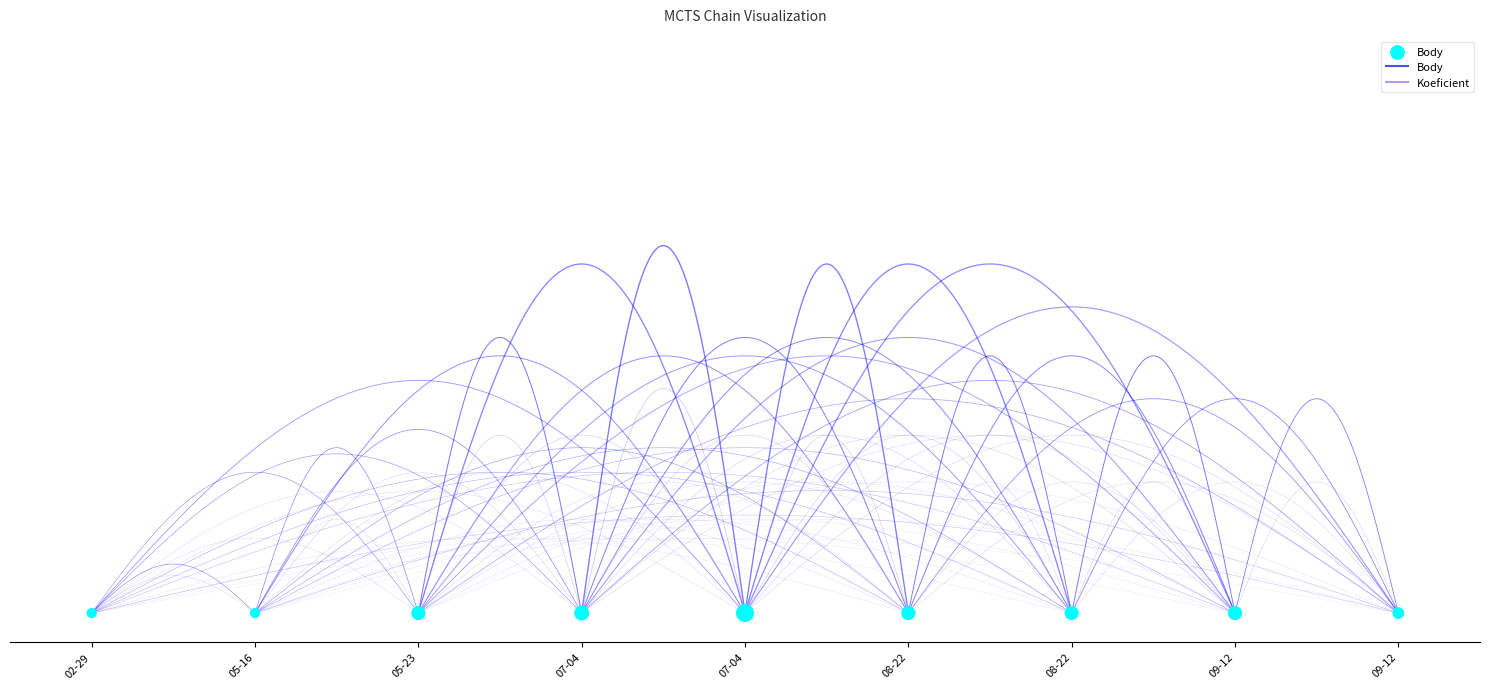

Which series has the largest total across all categories?

Body